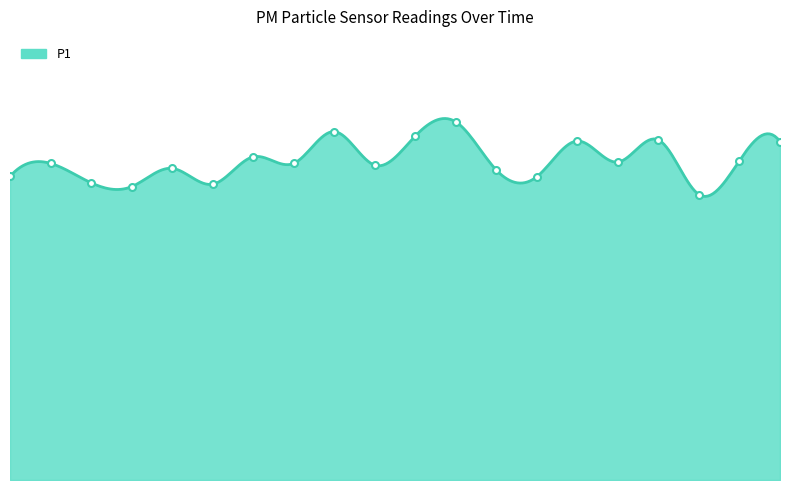

Where does the data first go above 28?

00:03